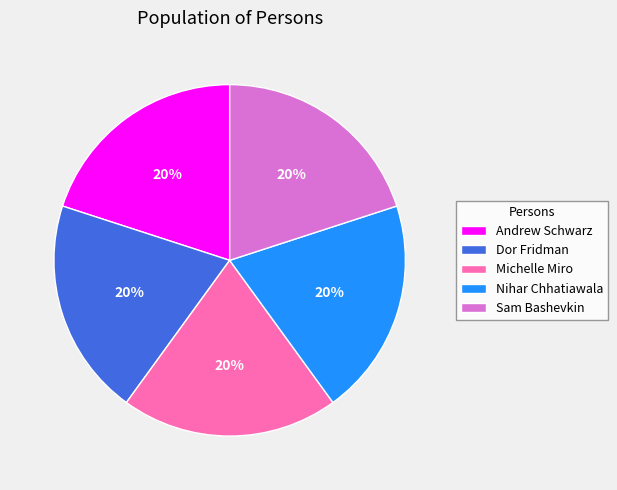

Do Dor Fridman and Michelle Miro together represent more than half of the pie?

No